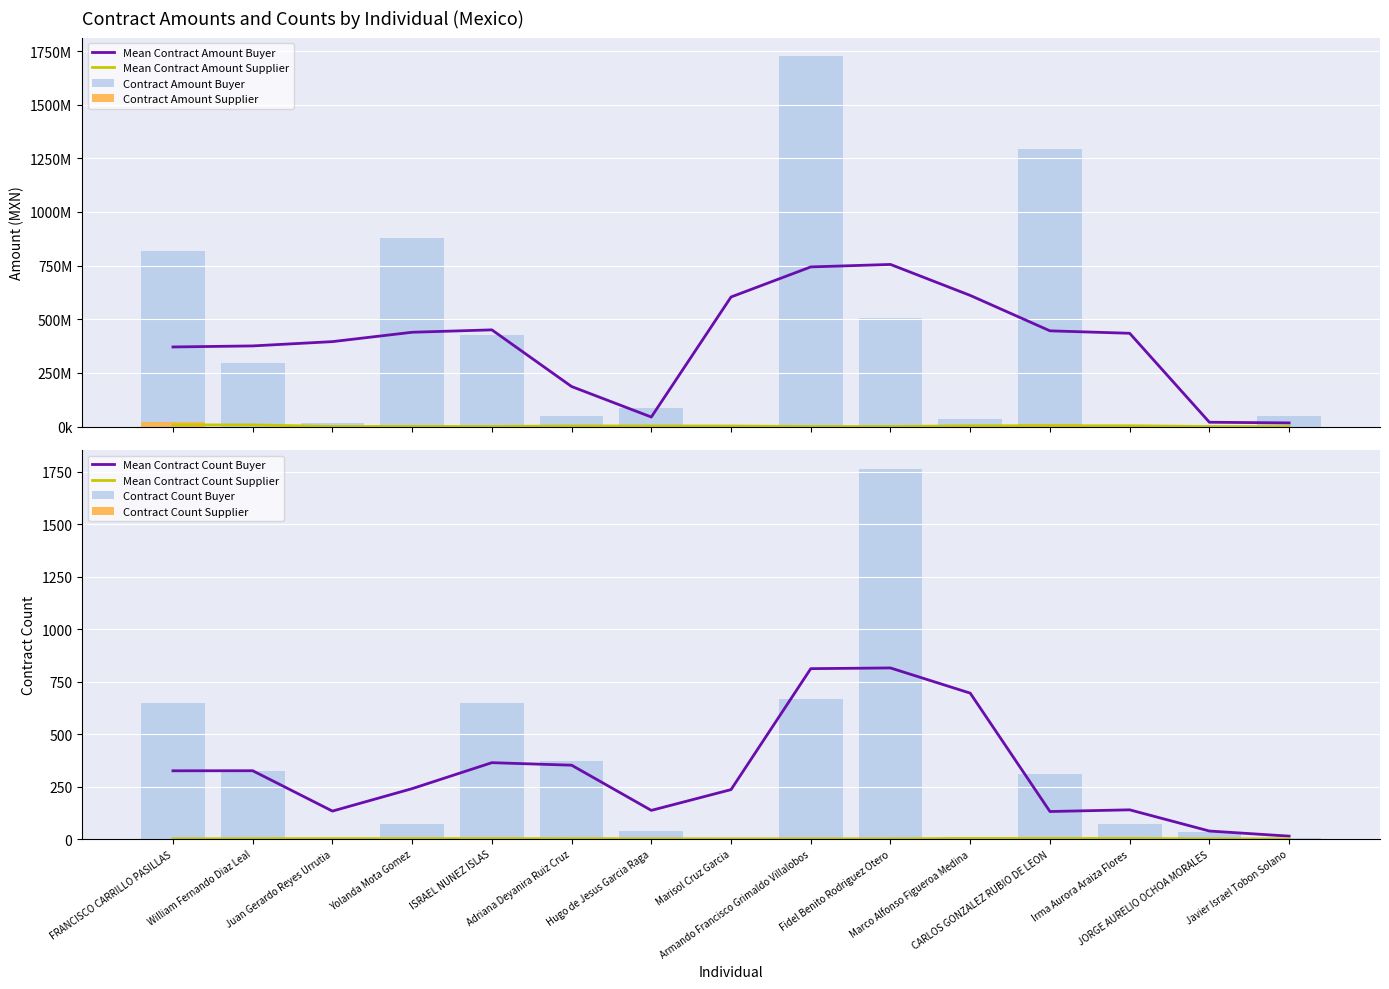

How many values in the contract_amount.supplier series exceed 167820?

8